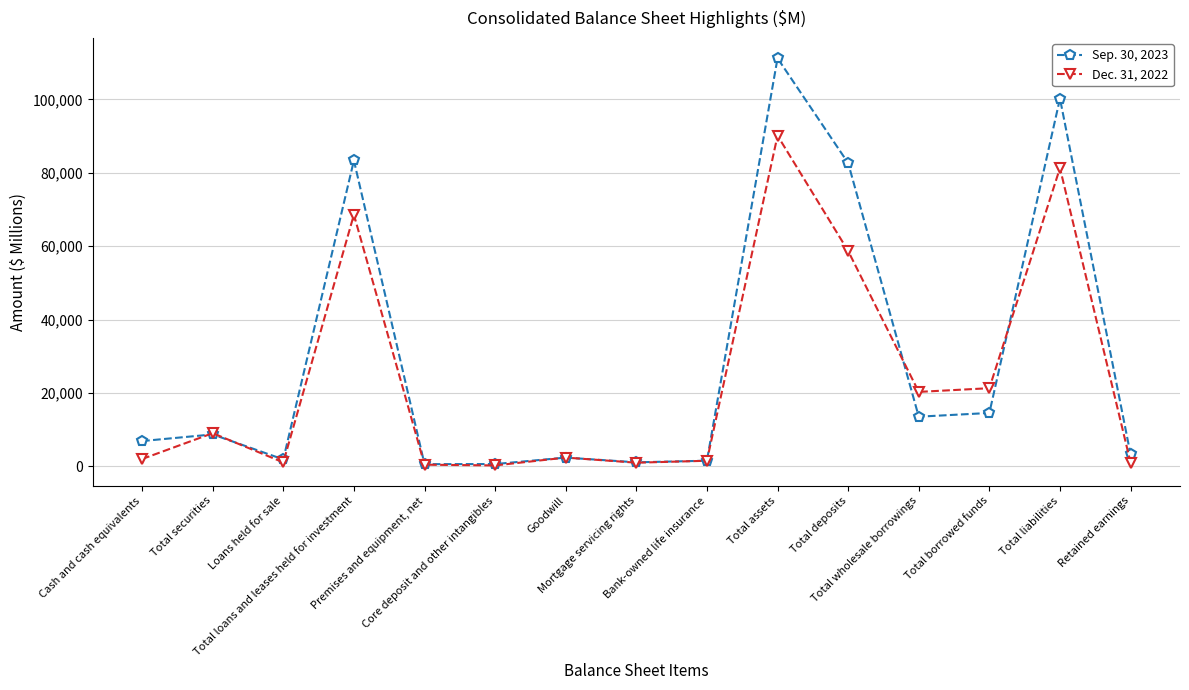

What is the label of the 7th point from the right?

Bank-owned life insurance